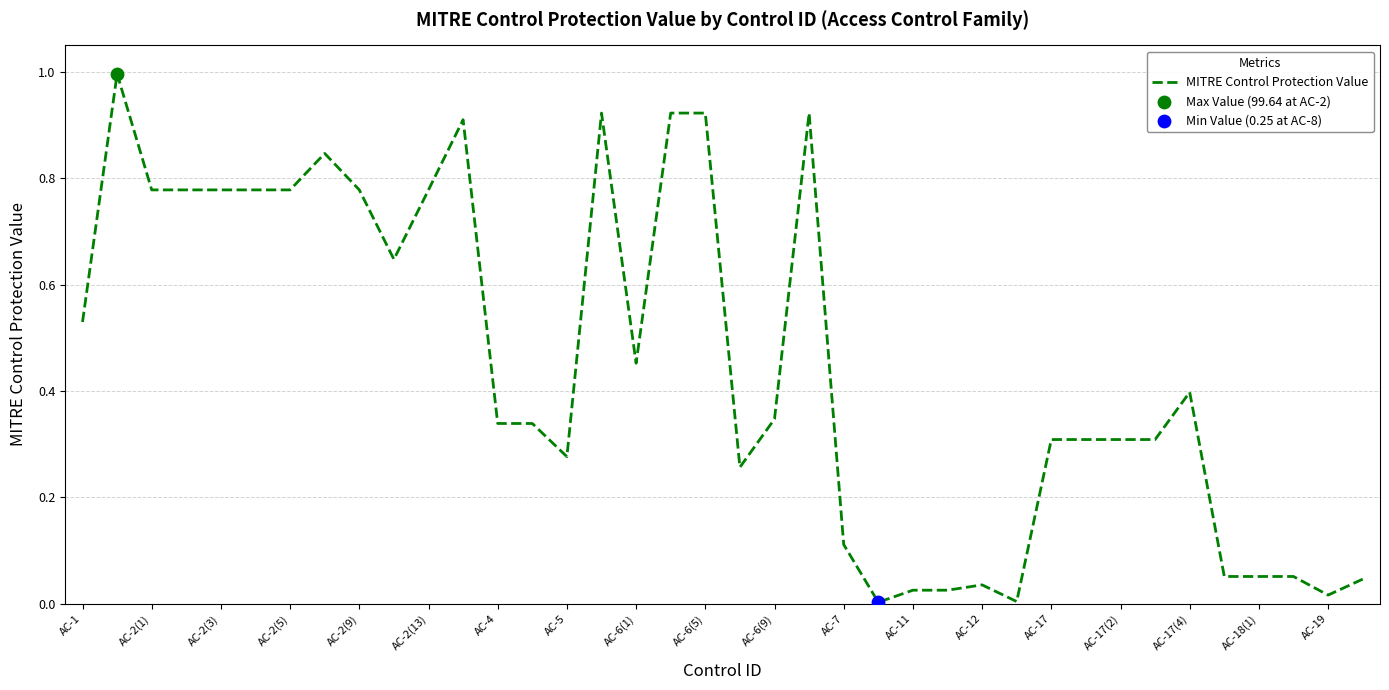

What is the difference between the maximum and minimum values?

1.0